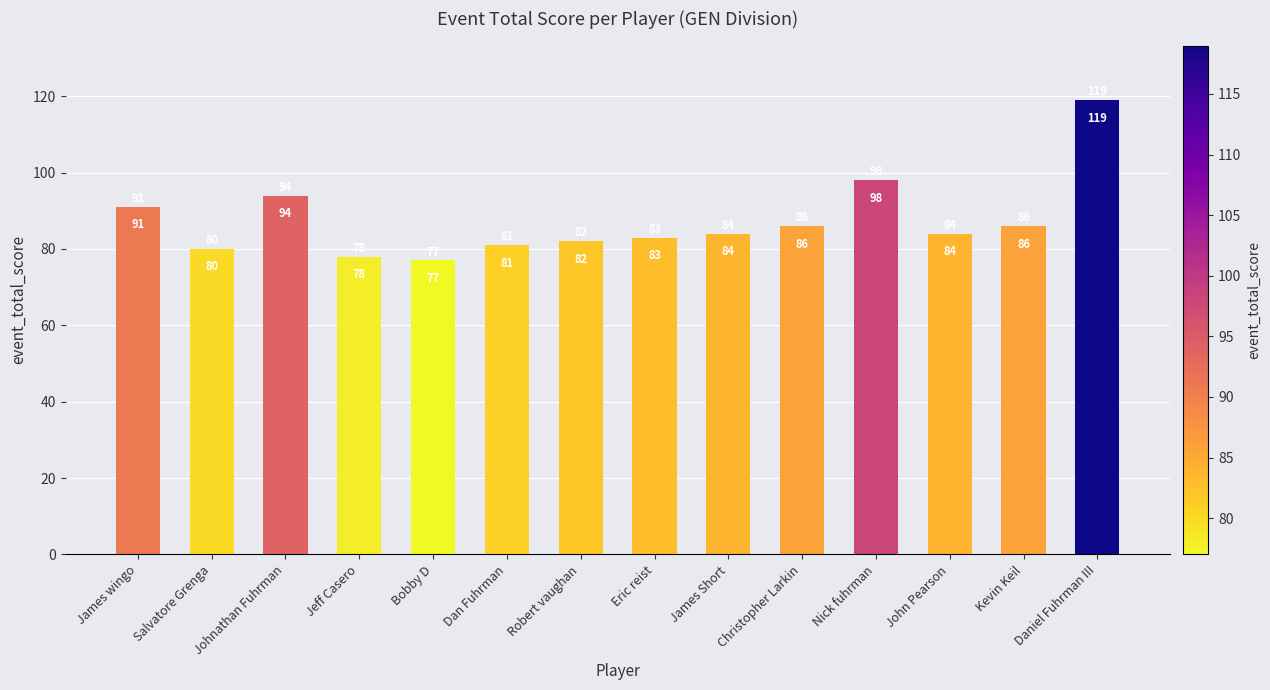

What is the difference between the maximum and minimum values?

42